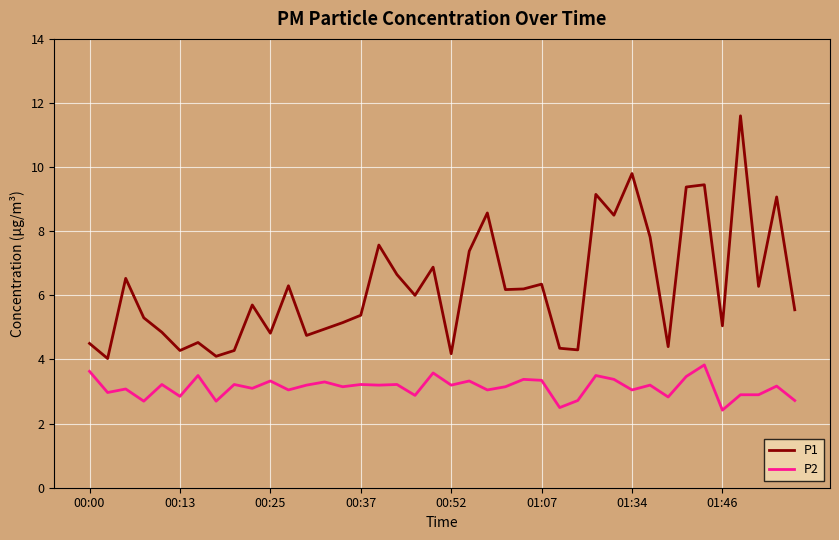

True or false: P2 and P1 cross at least once.

False